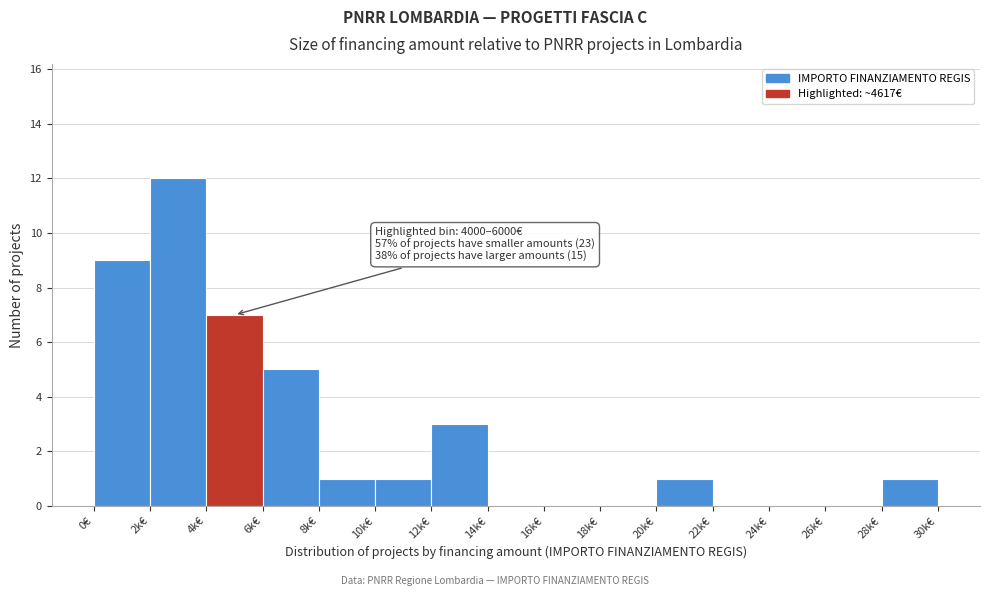

Reading left to right, extract all data points from this chart.

0€=9	2k€=12	4k€=7	6k€=5	8k€=1	10k€=1	12k€=3	14k€=0	16k€=0	18k€=0	20k€=1	22k€=0	24k€=0	26k€=0	28k€=1